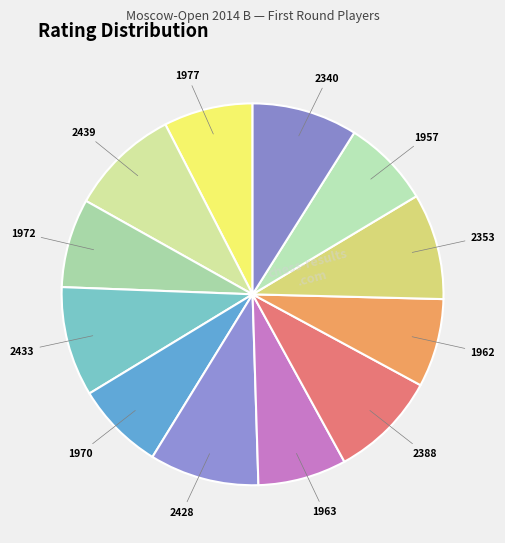

Is 2433 the majority of the pie?

No